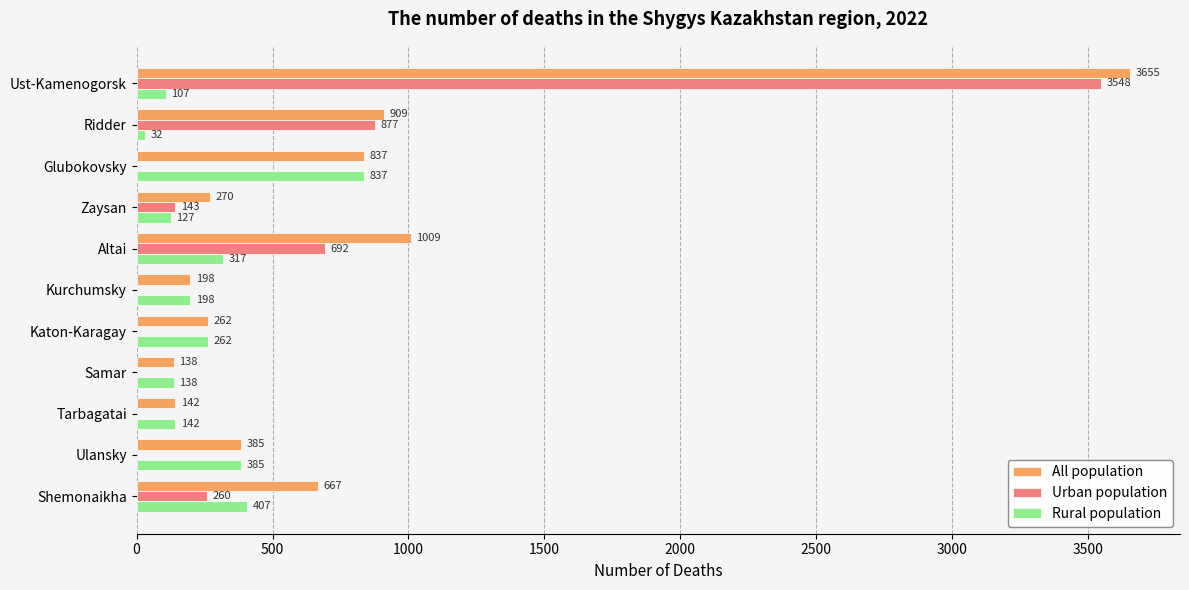

The value of All population at Shemonaikha is 934. True or false?

False